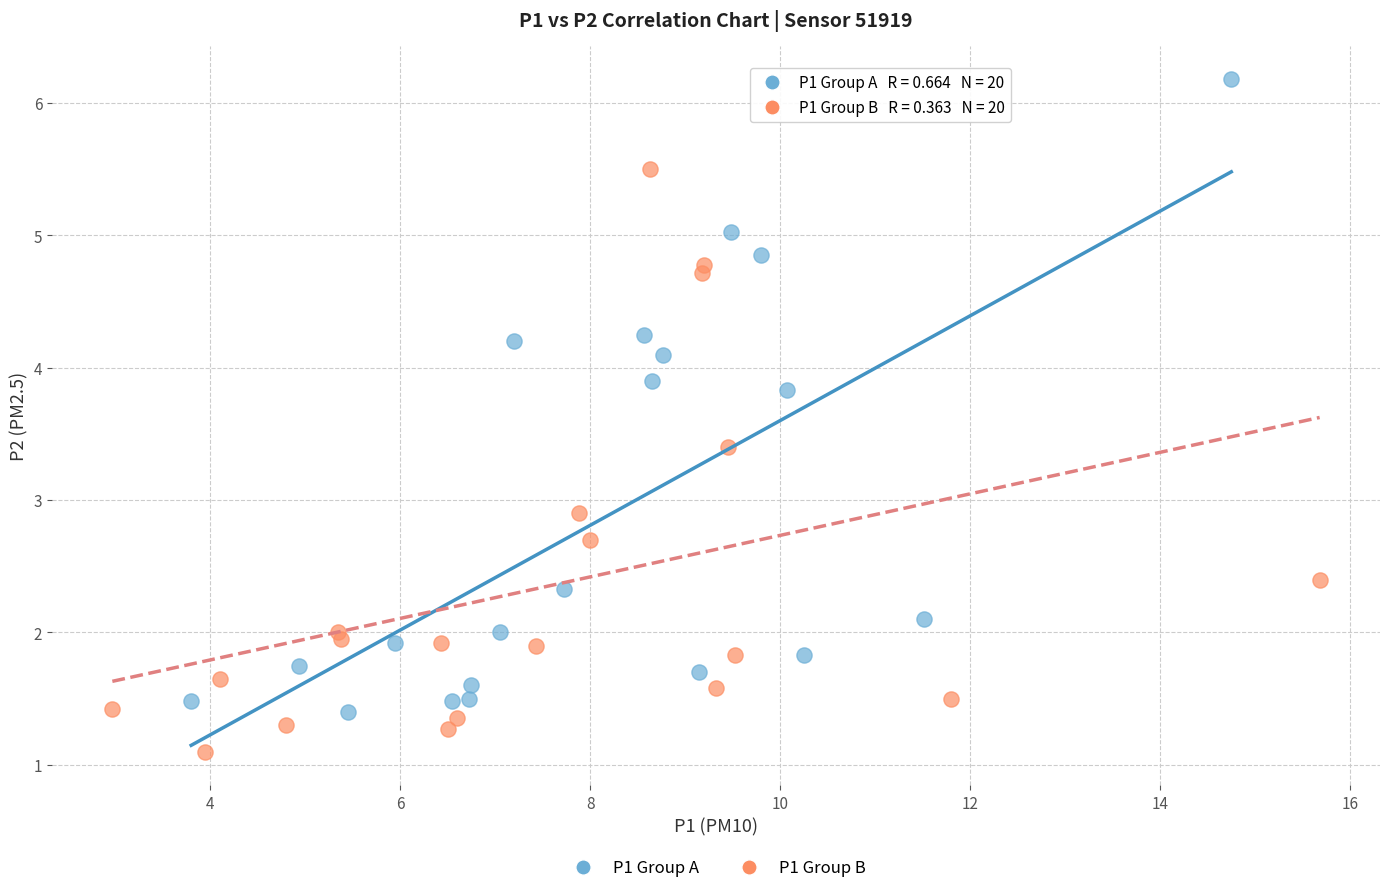

Which series contains the highest Y value?

P1 Group A